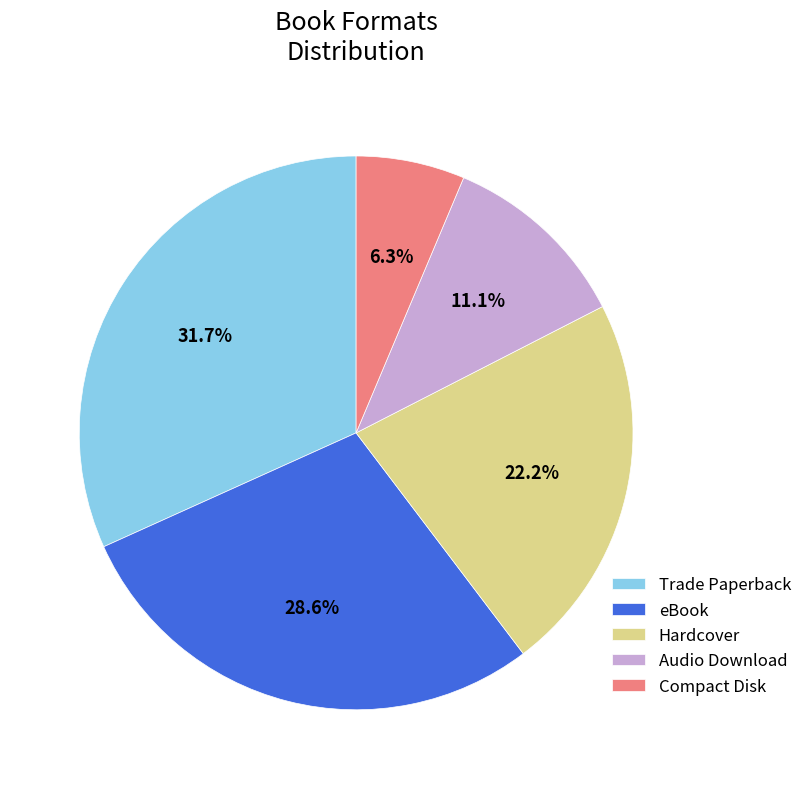

Is there any slice that represents more than half of the pie?

No